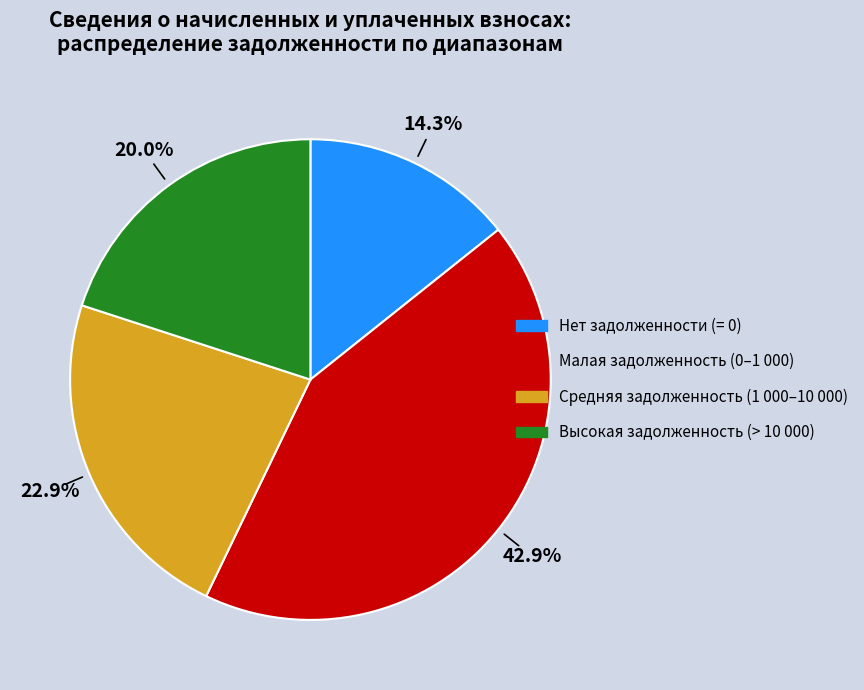

Does any single category account for the majority?

No